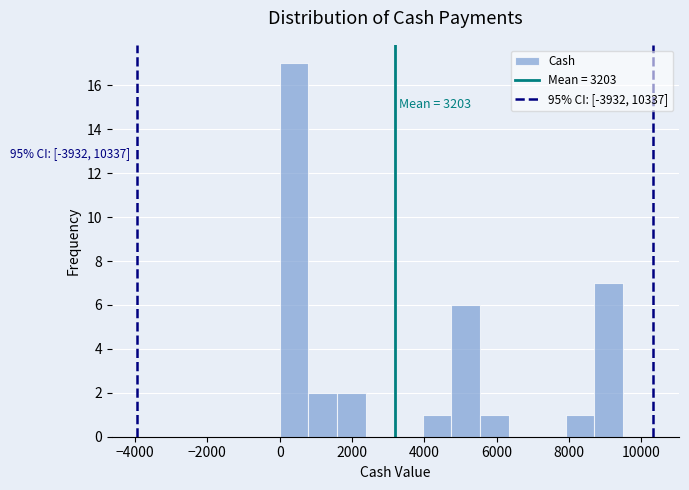

Around what value on the x-axis is the tallest bar? Give the approximate position of its centre, as read against the axis.

400